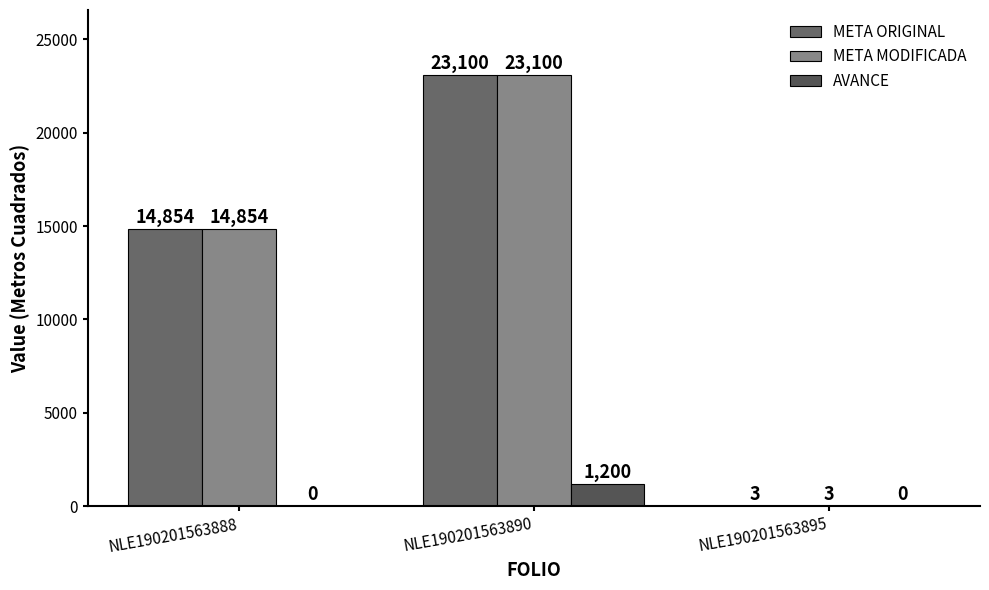

How many groups of bars are there?

3